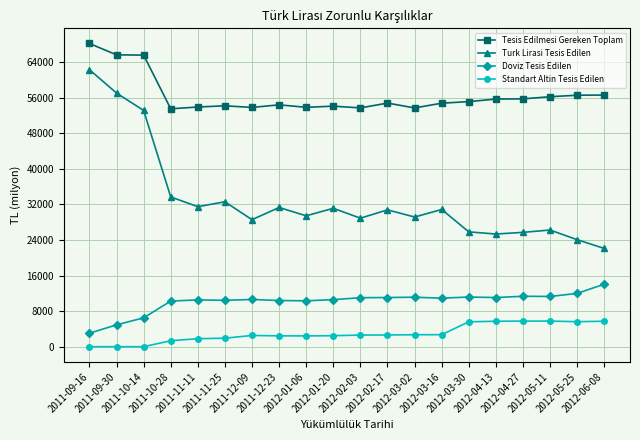

What is the value of the Standart Altin Tesis Edilen point at the 14th from the left?

2702.3